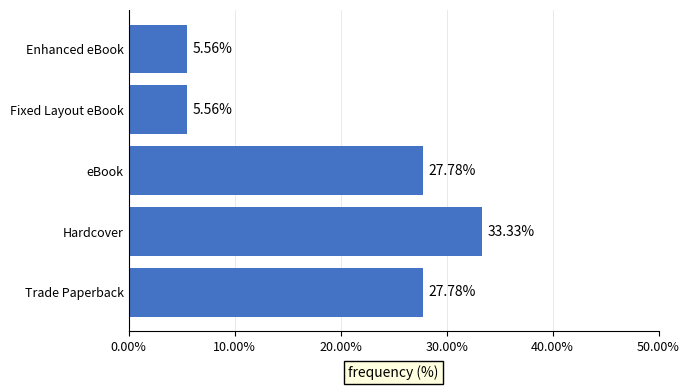

What is the average value?

20.0